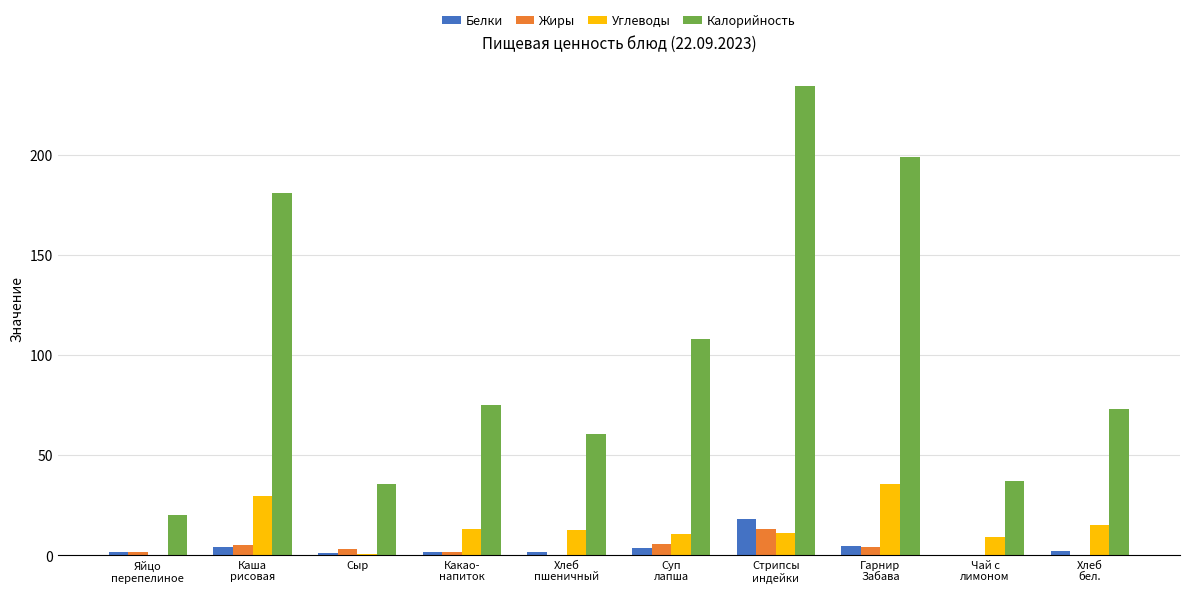

At which category is the sum across all series the highest?

Стрипсы
индейки